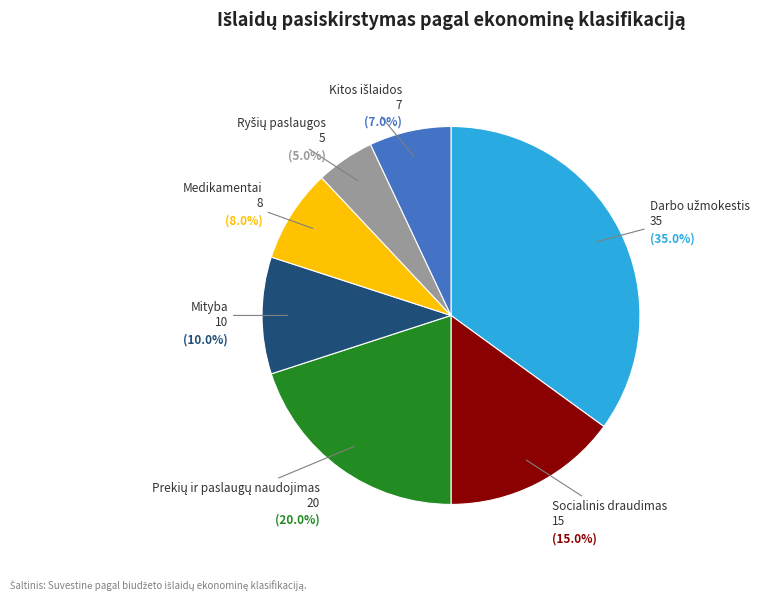

Does any single category account for the majority?

No